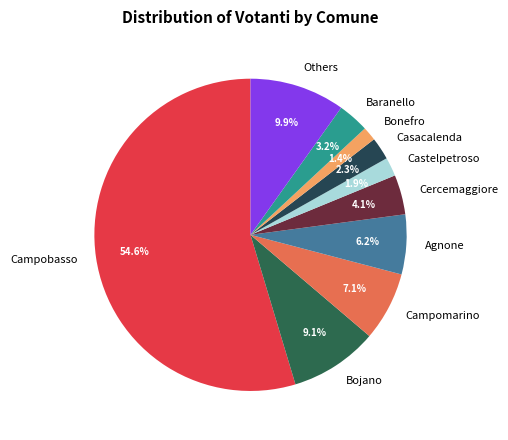

Count the number of slices in the pie.

10